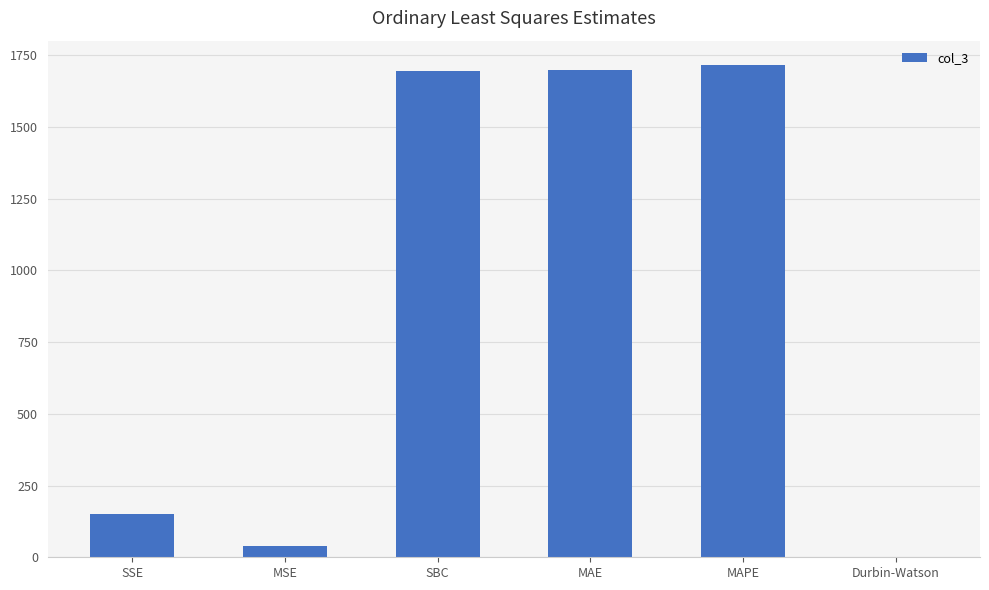

What is the maximum value shown in the chart?

1714.3